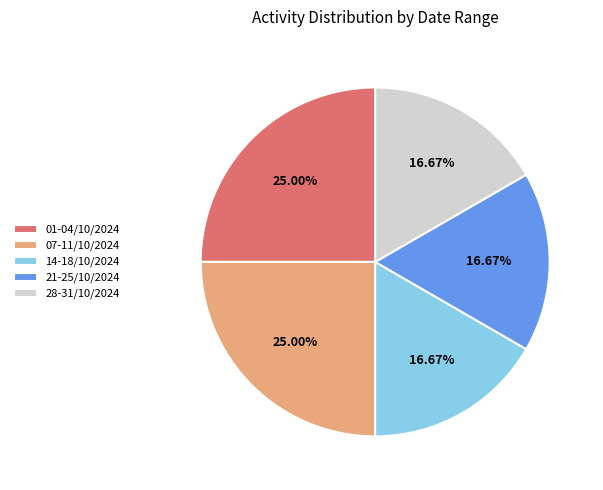

What percentage do 21-25/10/2024 and 01-04/10/2024 together represent?

41.7%